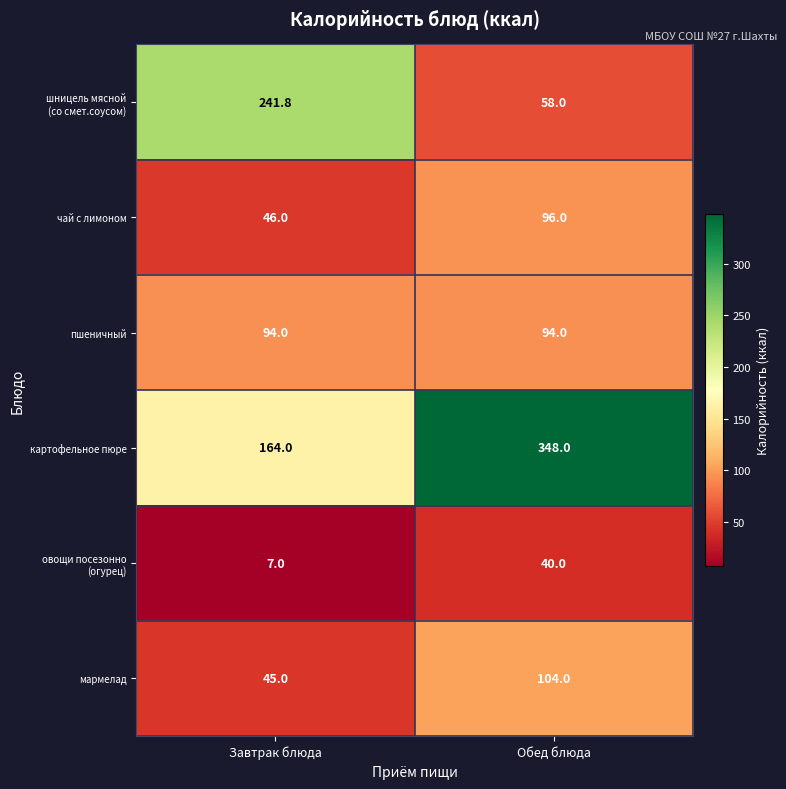

List the labels in order of чай с лимоном value, largest first.

Обед блюда, Завтрак блюда